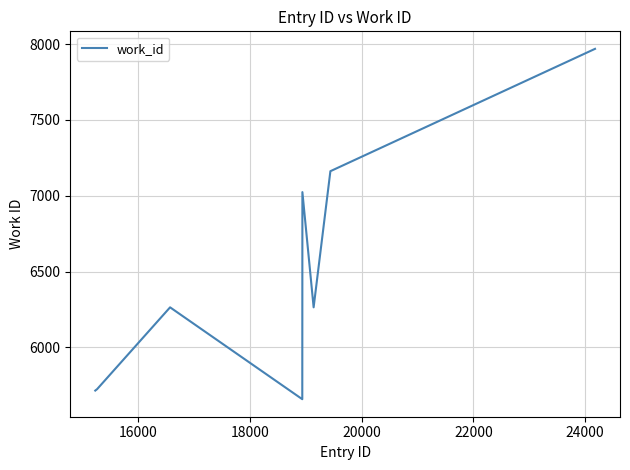

What is the difference between the second highest and minimum values?

1504